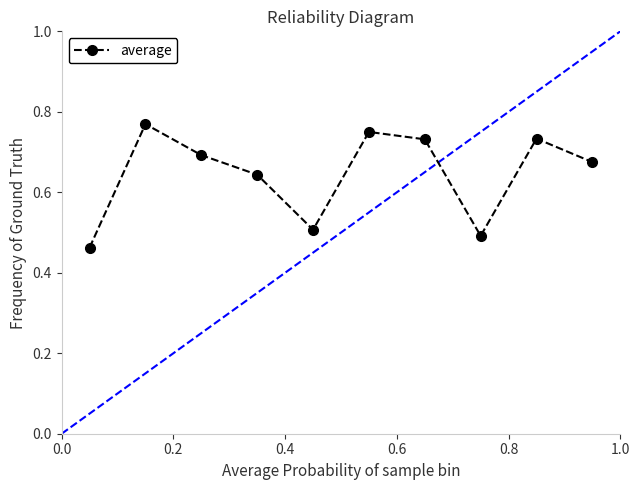

How many points are higher than both their immediate neighbors (excluding endpoints)?

3